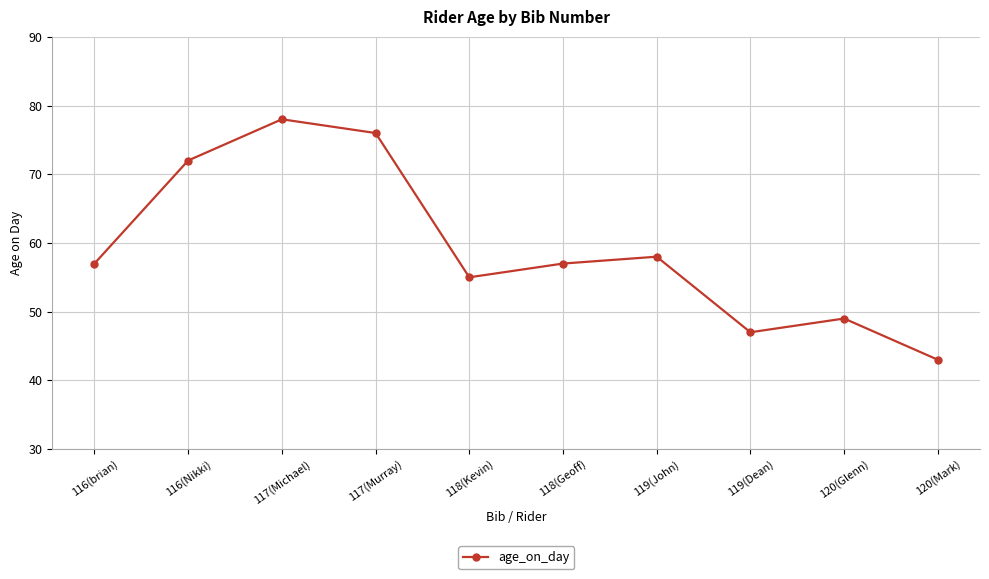

Is this an area chart (filled region under the line)?

No